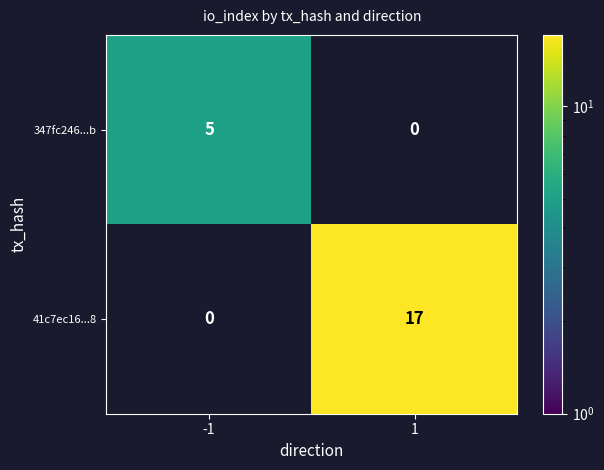

Which has a higher value, -1 or 1?

1